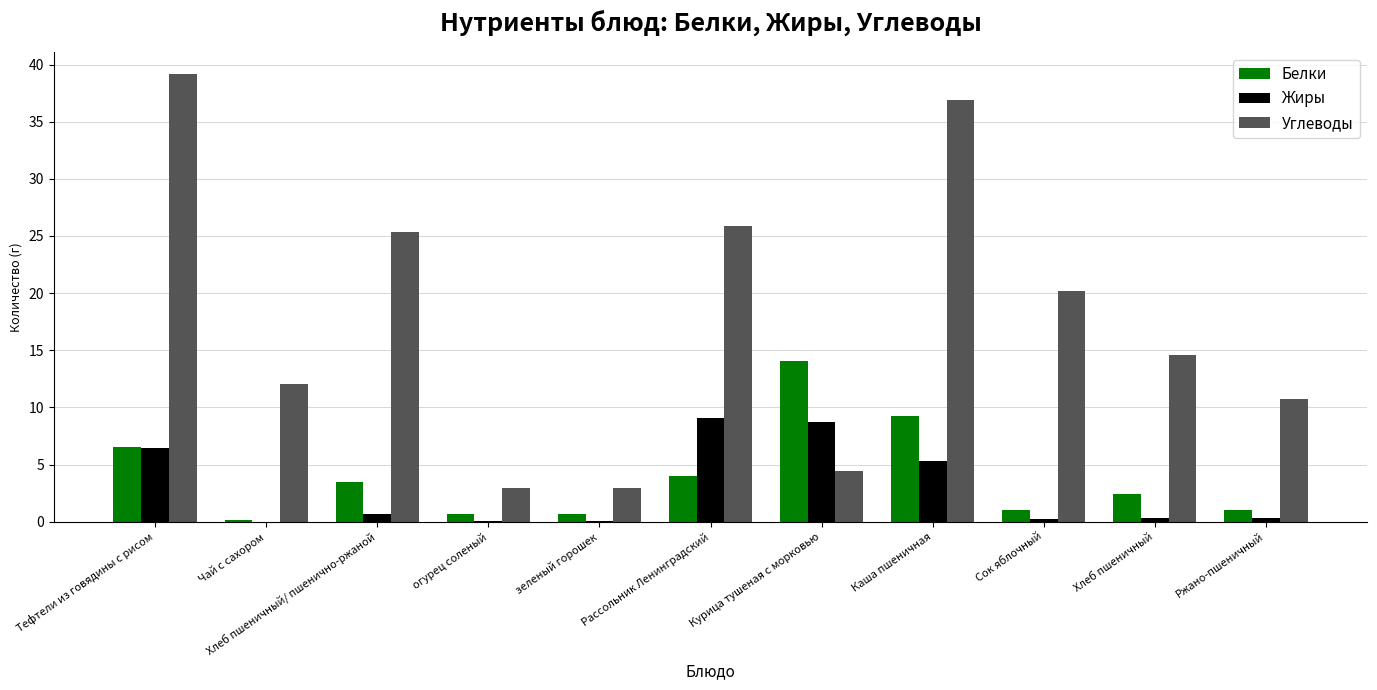

How many data points in Углеводы are above 14?

6